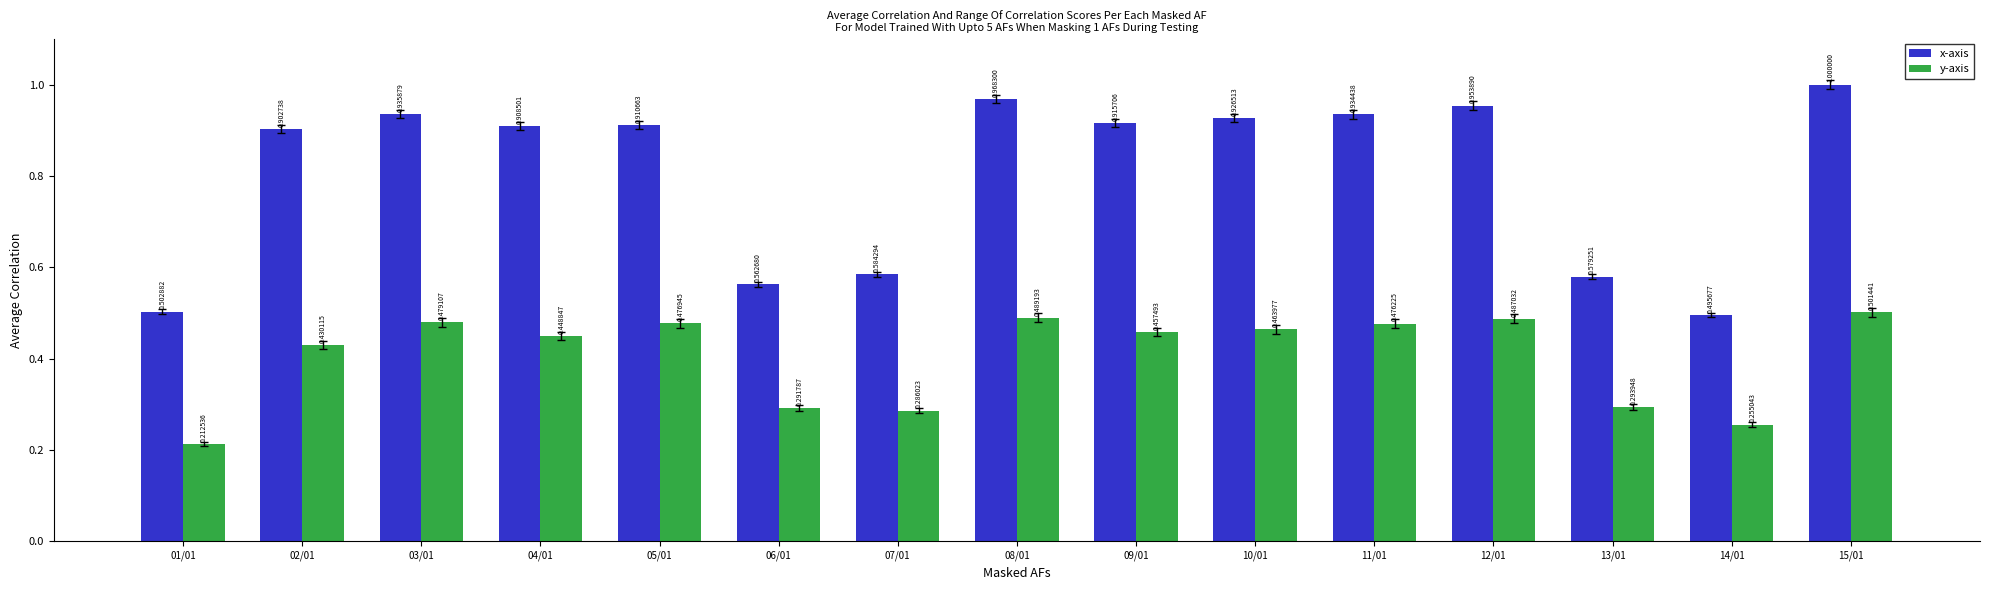

At 13/01, list the series in order from largest to smallest.

x-axis, y-axis